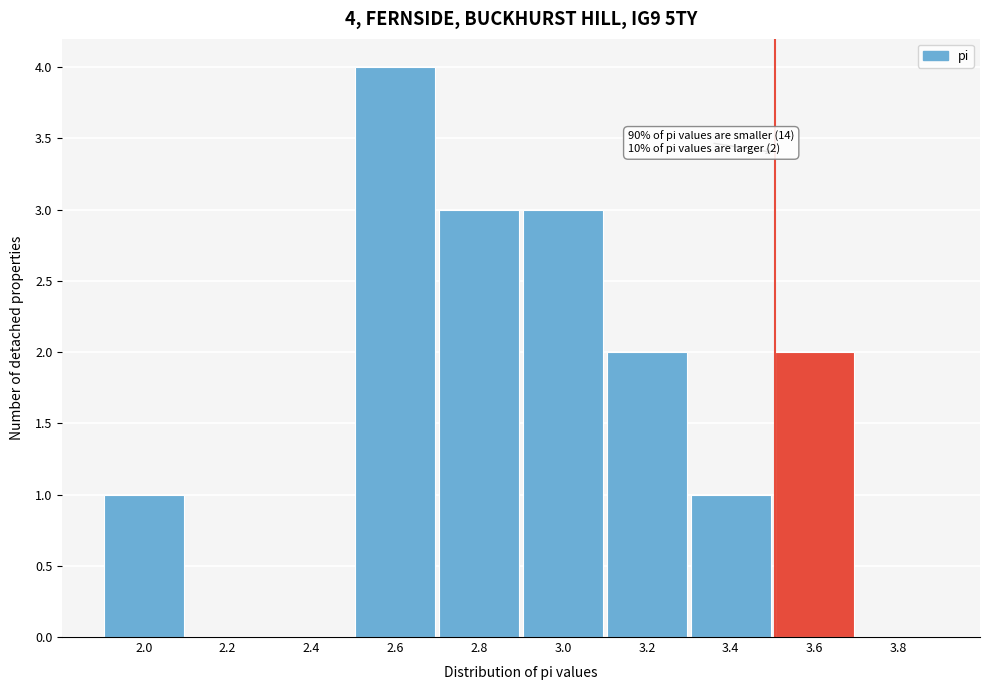

Reading left to right, extract all data points from this chart.

2.0=1	2.2=0	2.4=0	2.6=4	2.8=3	3.0=3	3.2=2	3.4=1	3.6=2	3.8=0